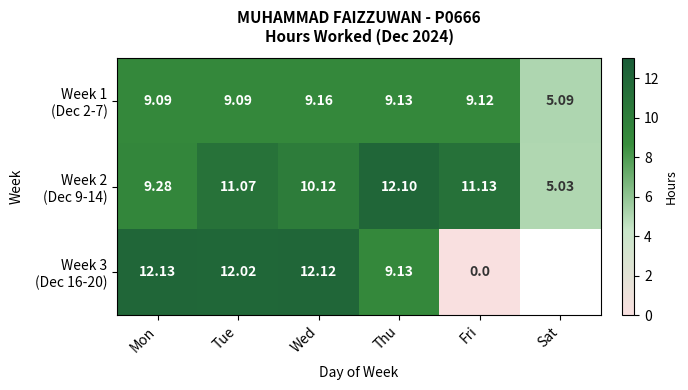

How many series are shown in this chart?

3